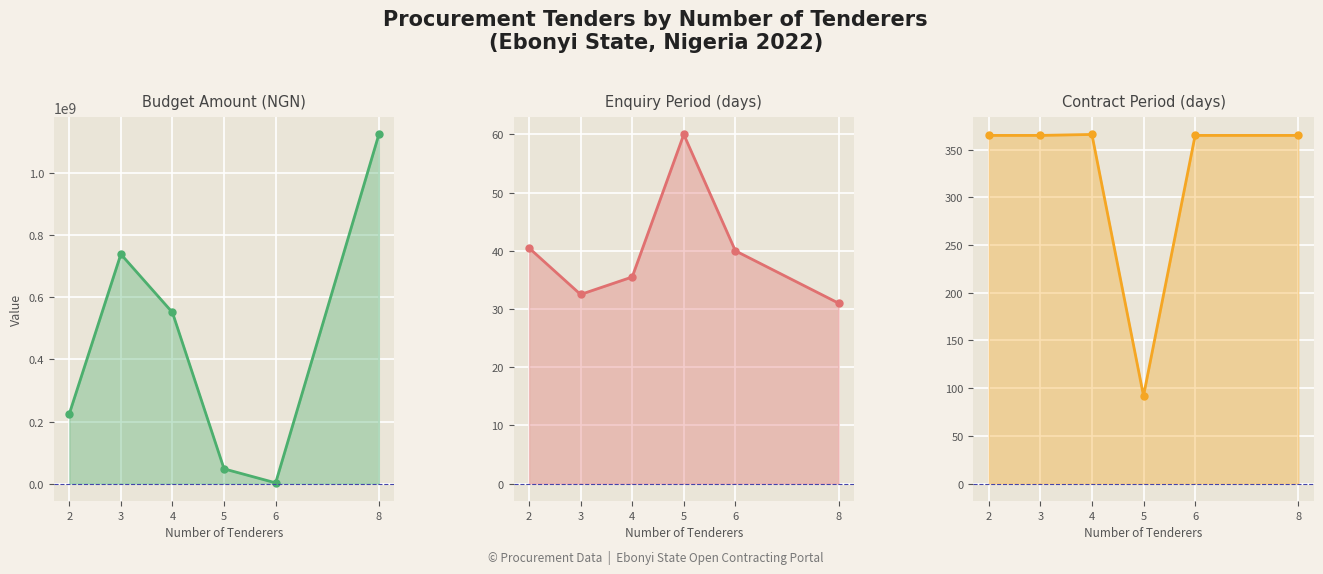

True or false: Contract Period (days) and Enquiry Period (days) intersect in this chart.

False